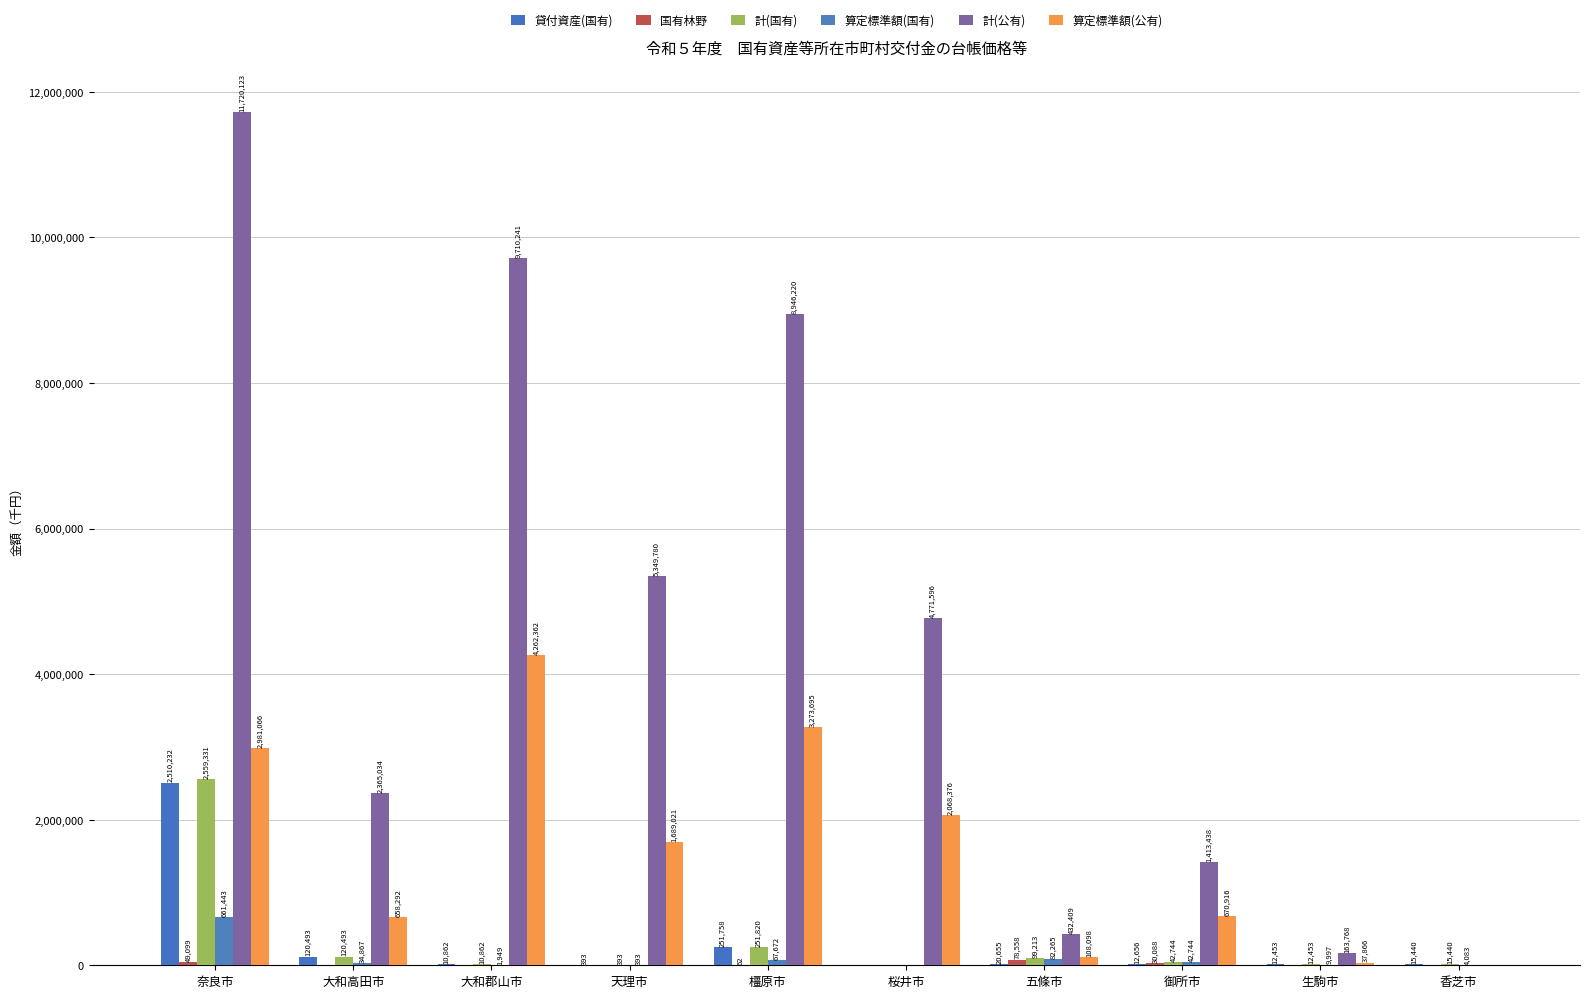

What value does the 計(国有) series have at 五條市?

99213